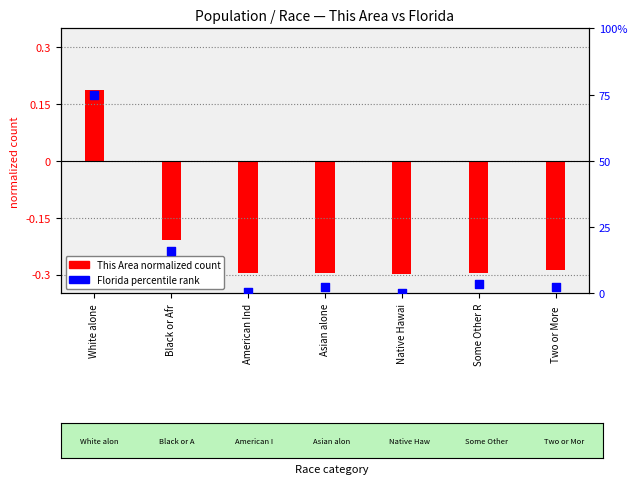

Which series reaches the minimum Y coordinate?

This Area (normalized)